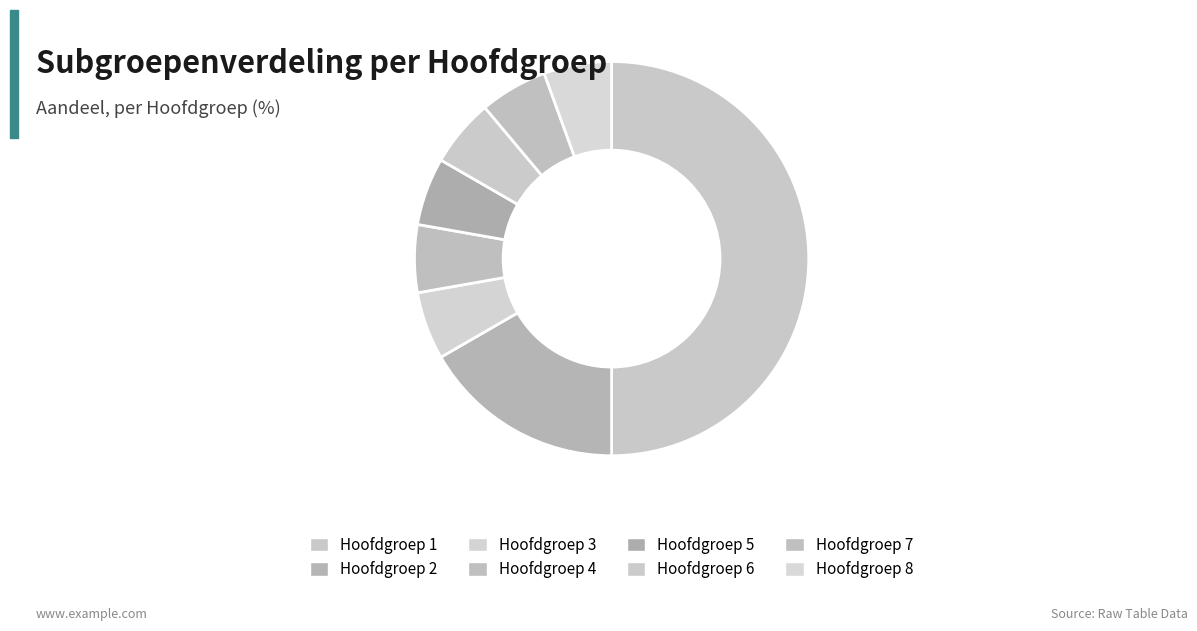

How many segments does this pie chart have?

8